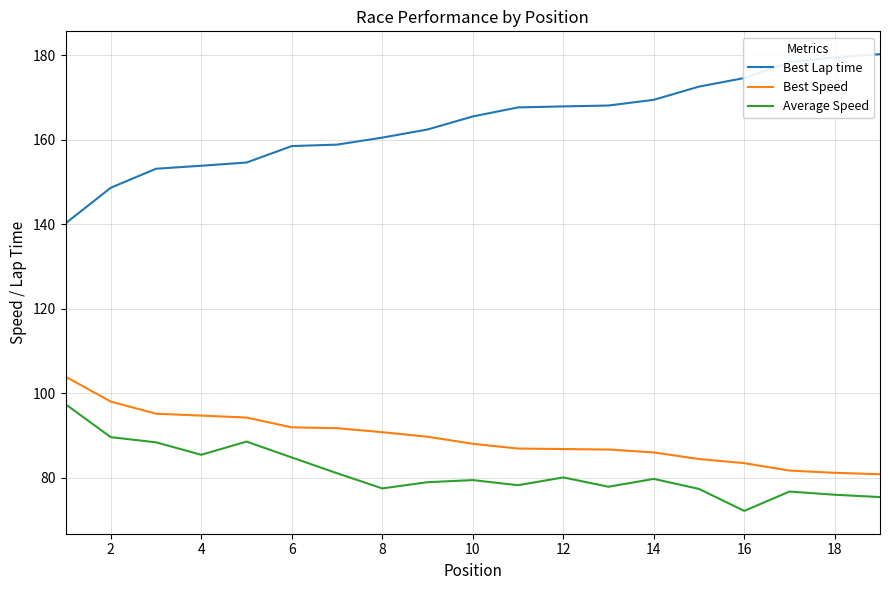

True or false: Average Speed and Best Lap time intersect in this chart.

False